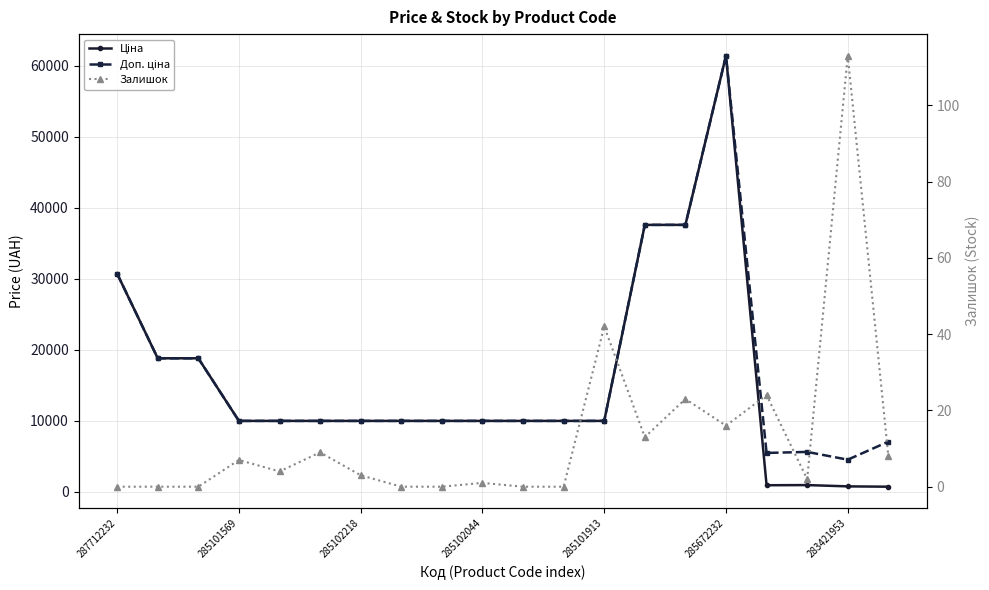

Reading right to left, what are all the values shown in this chart?

Ціна: 705.1	752.2	934.5	910.4	61434.3	37593.6	37593.6	9975.0	9975.0	9975.0	9975.0	9975.0	9975.0	9975.0	9975.0	9975.0	9975.0	18796.8	18796.8	30717.1
Доп. ціна: 7051.3	4513.3	5607.2	5462.3	61434.3	37593.6	37593.6	9975.0	9975.0	9975.0	9975.0	9975.0	9975.0	9975.0	9975.0	9975.0	9975.0	18796.8	18796.8	30717.1
Залишок: 8.0	113.0	2.0	24.0	16.0	23.0	13.0	42.0	0.0	0.0	1.0	0.0	0.0	3.0	9.0	4.0	7.0	0.0	0.0	0.0